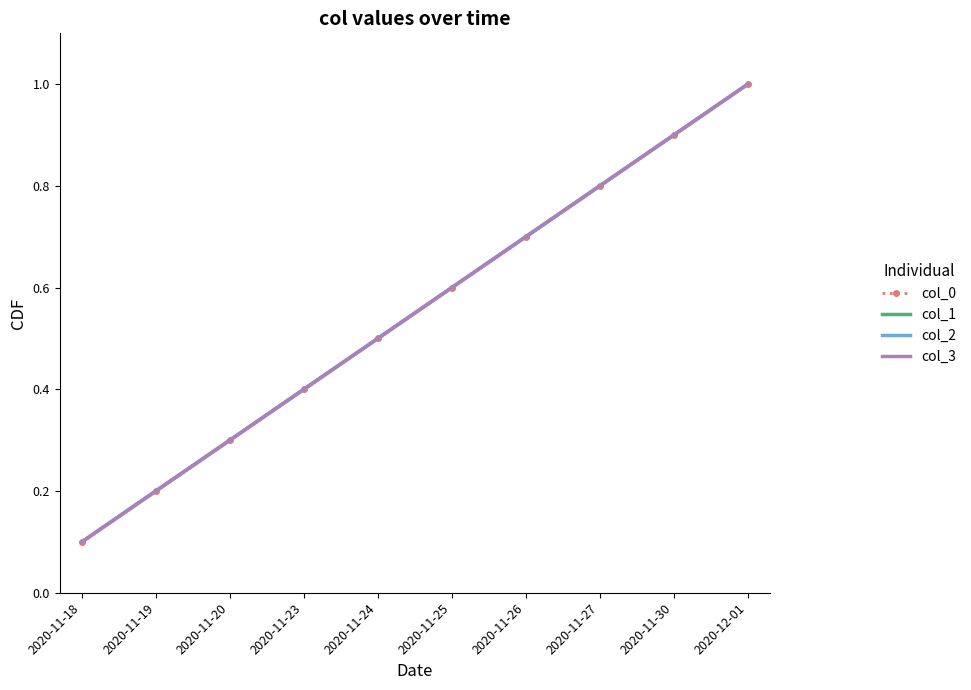

Read the col_2 value at 2020-11-25.

0.6